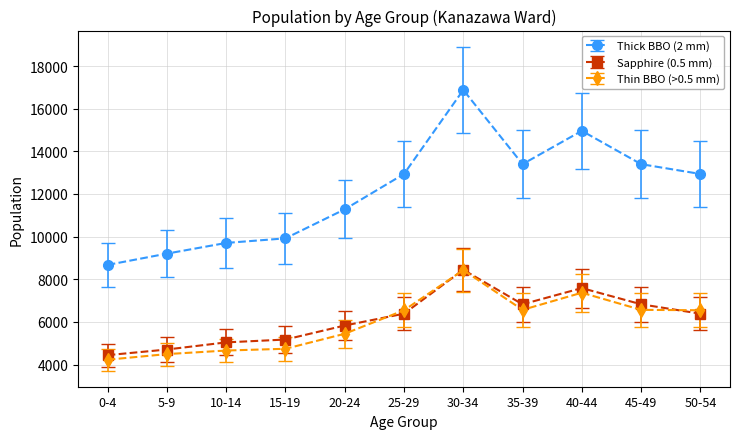

Which series has the largest total across all categories?

Thick BBO (2 mm)